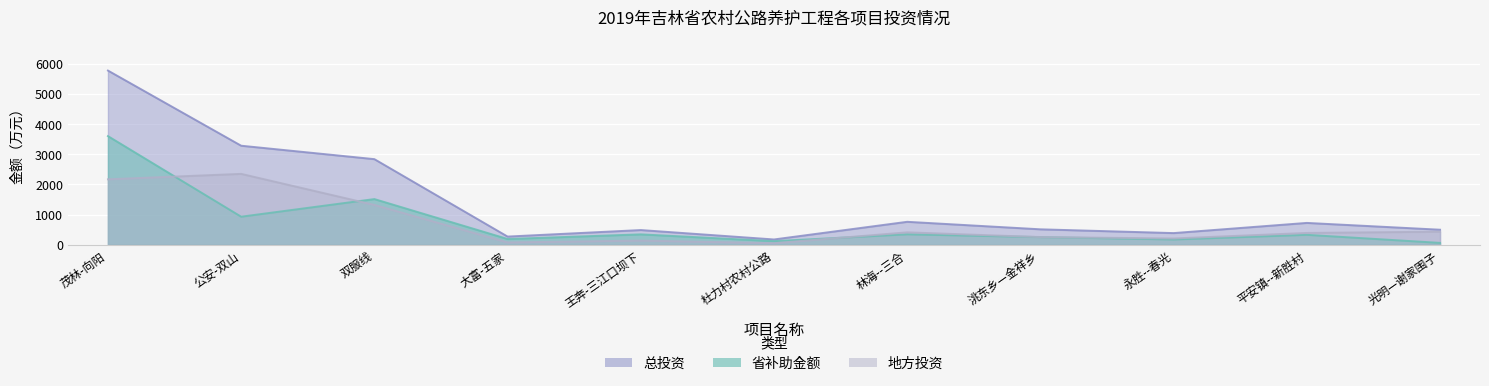

Which category has the highest value in the 省补助金额 series?

茂林-向阳